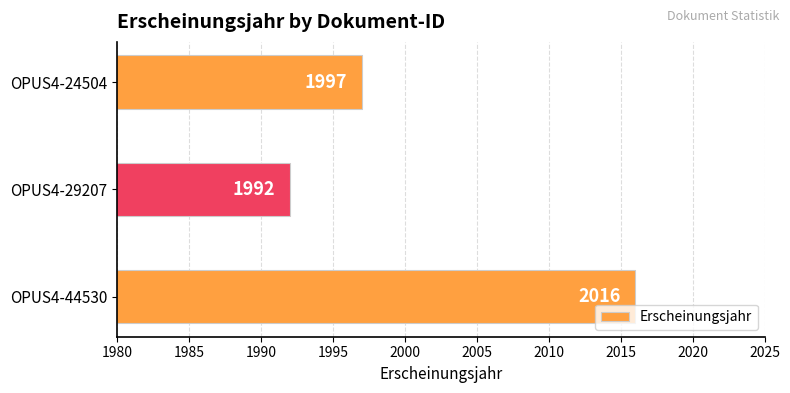

What is the smallest value displayed?

1992